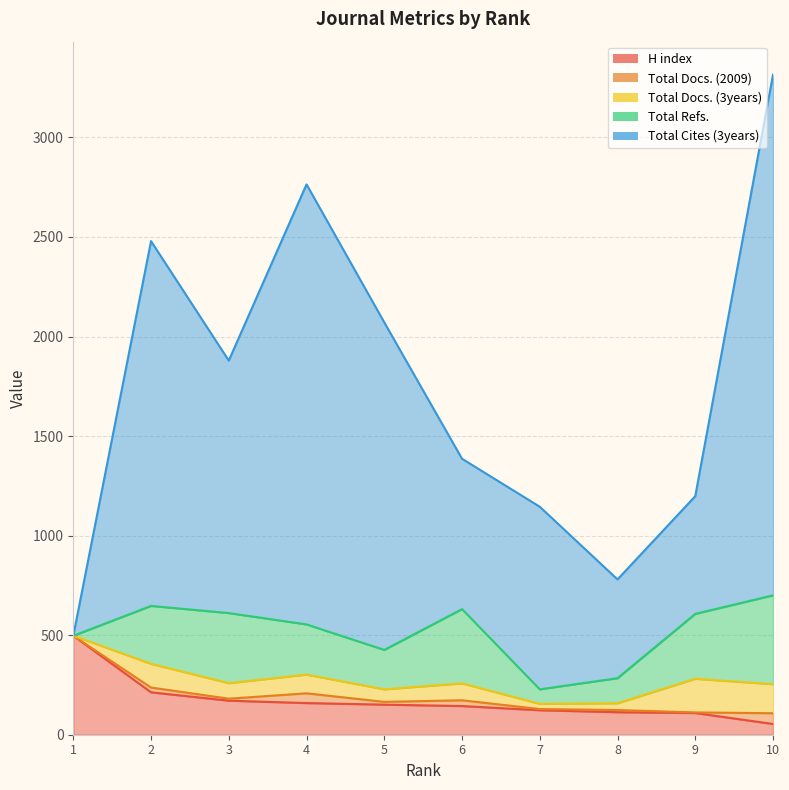

At 6, list the series in order from largest to smallest.

Total Cites (3years), Total Refs., H index, Total Docs. (3years), Total Docs. (2009)